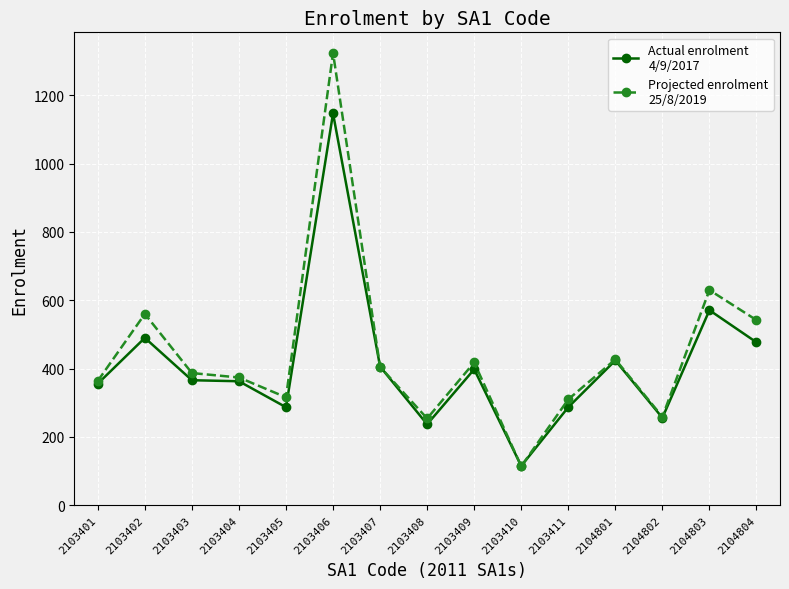

What is the difference between the highest and lowest values at 2103405?

29